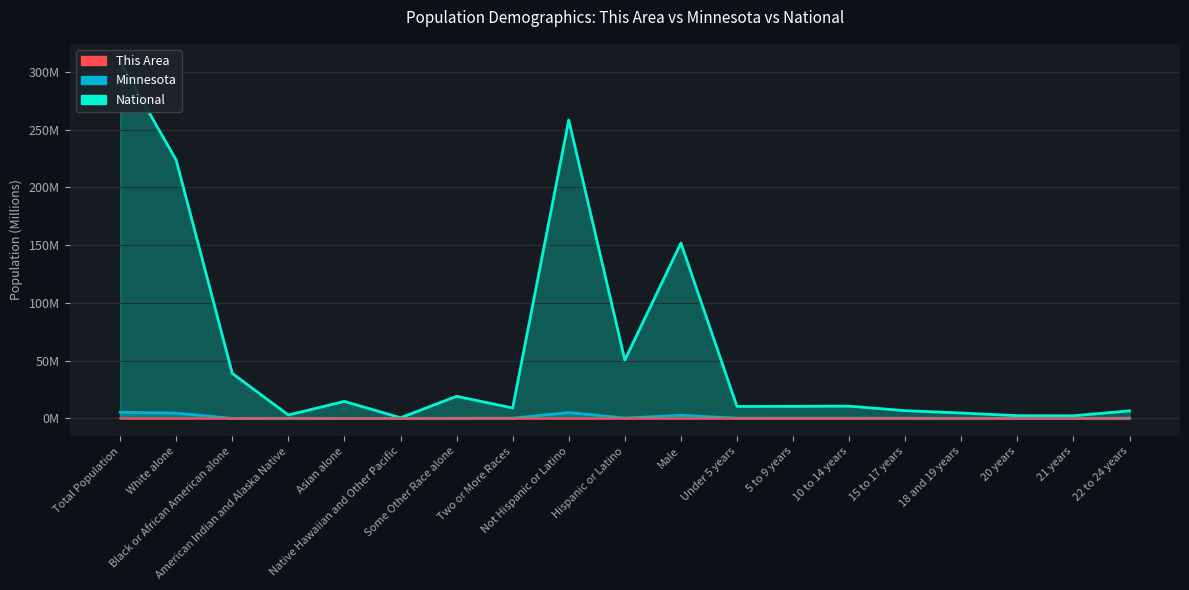

What is the label of the 3rd point from the left?

Black or African American alone